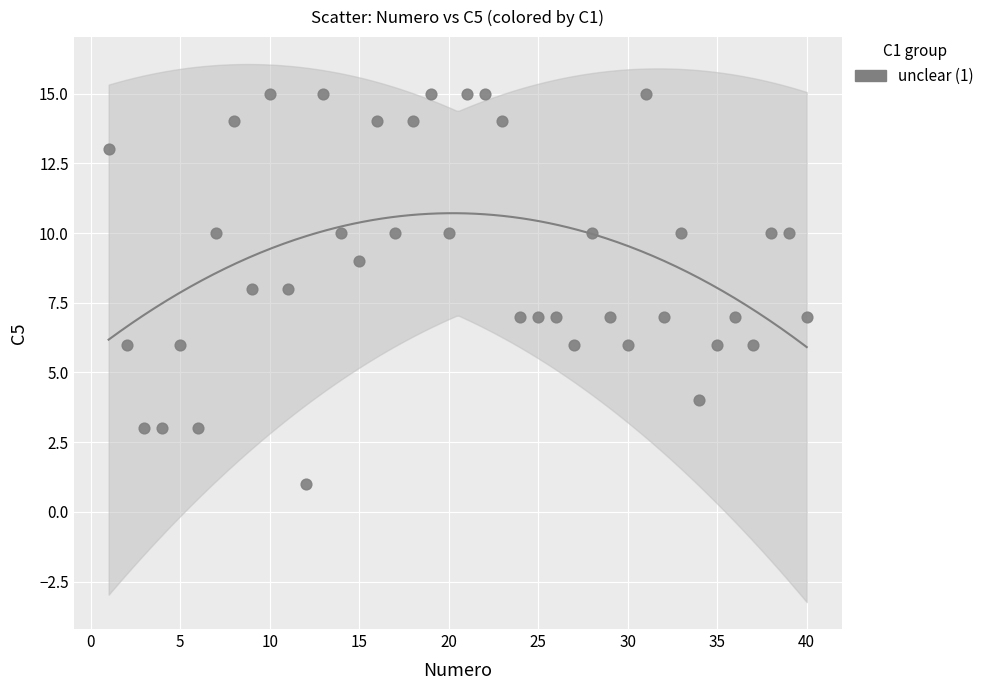

What is the range of Y values (max minus min)?

14